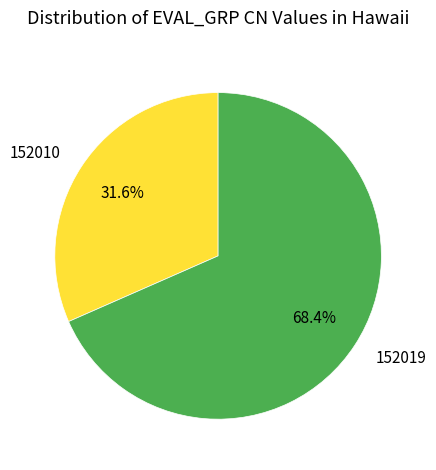

Which category has the biggest portion of the pie?

152019